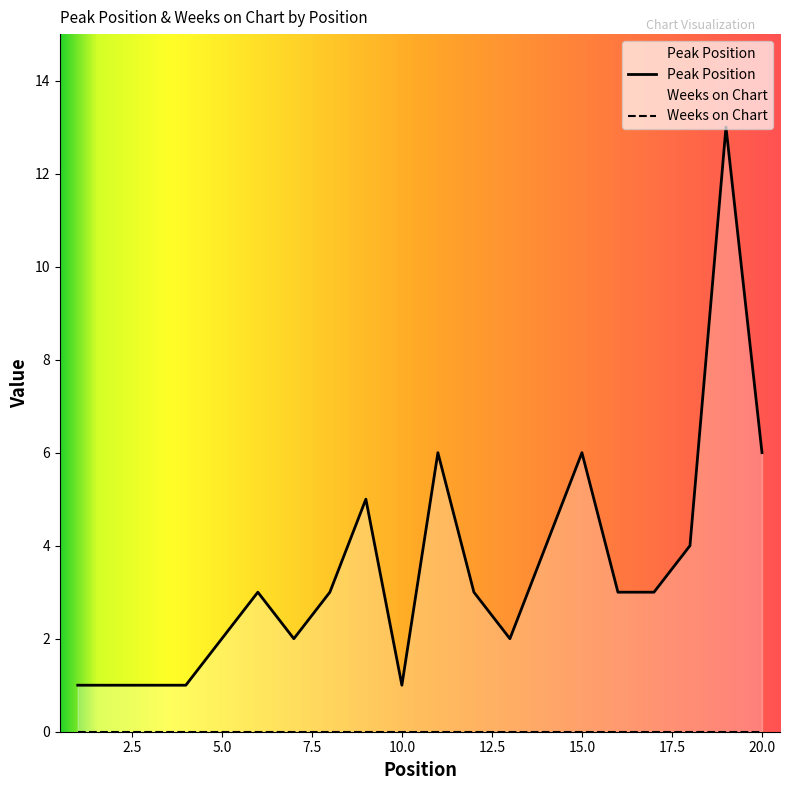

Reading left to right, list all the values displayed in this chart.

1=1	2=1	3=1	4=1	5=2	6=3	7=2	8=3	9=5	10=1	11=6	12=3	13=2	14=4	15=6	16=3	17=3	18=4	19=13	20=6